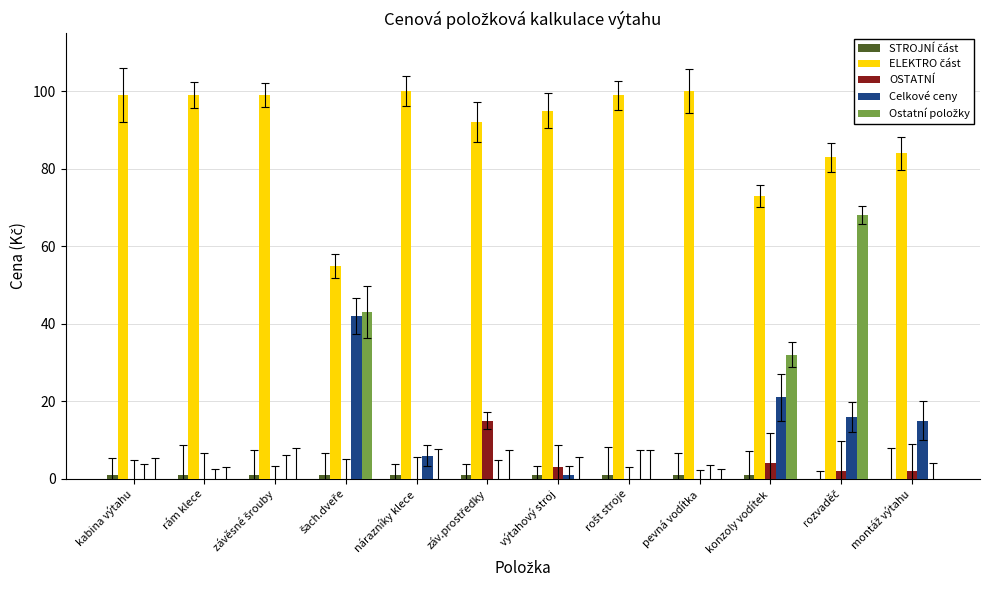

True or false: OSTATNÍ has a value of 5 at rám klece.

False